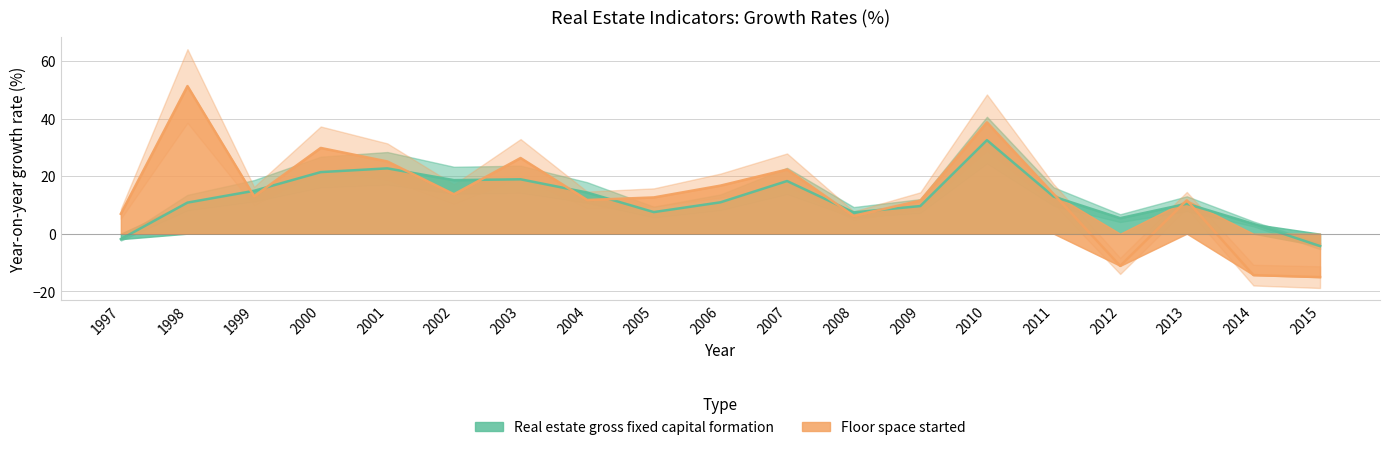

How many lines are shown in the chart?

2